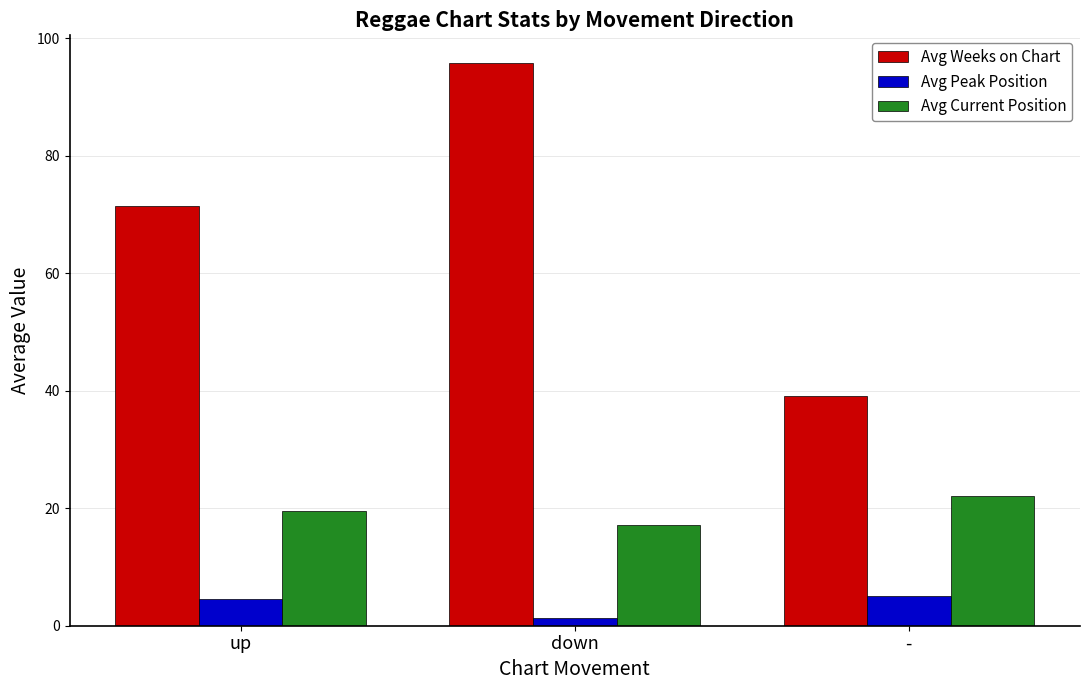

At which category does the chart reach its peak across all series?

down